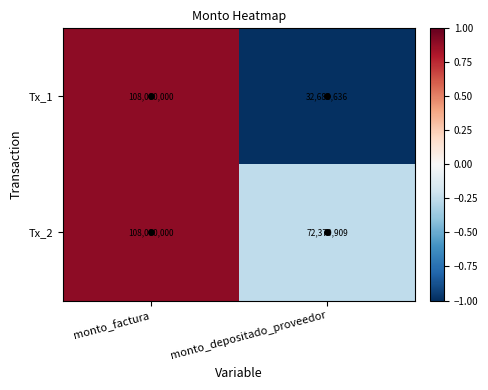

Between monto_factura and monto_depositado_proveedor, which series saw the biggest shift?

Tx_1